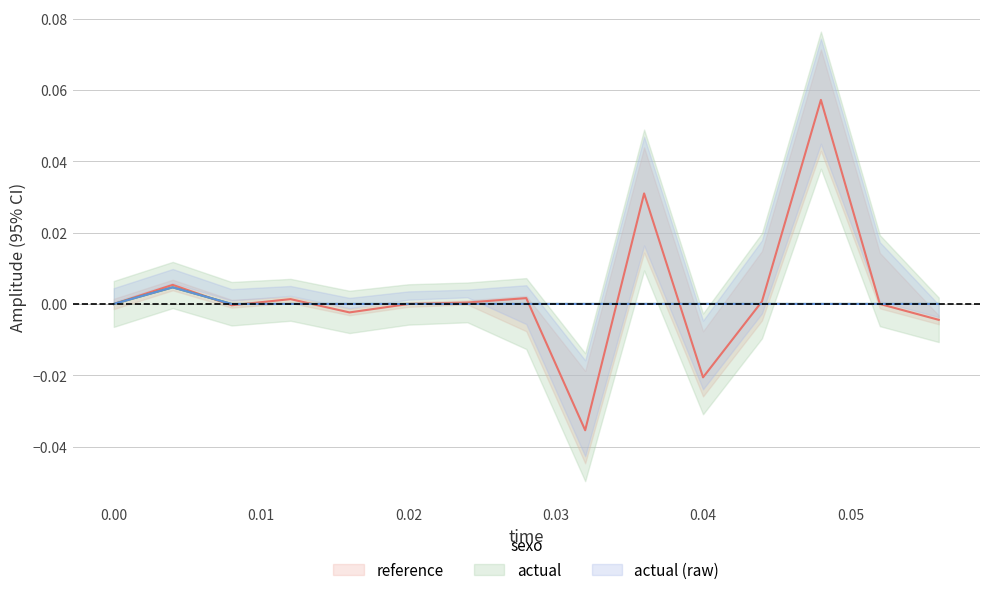

Where do actual and reference first cross each other?

0.004 and 0.008